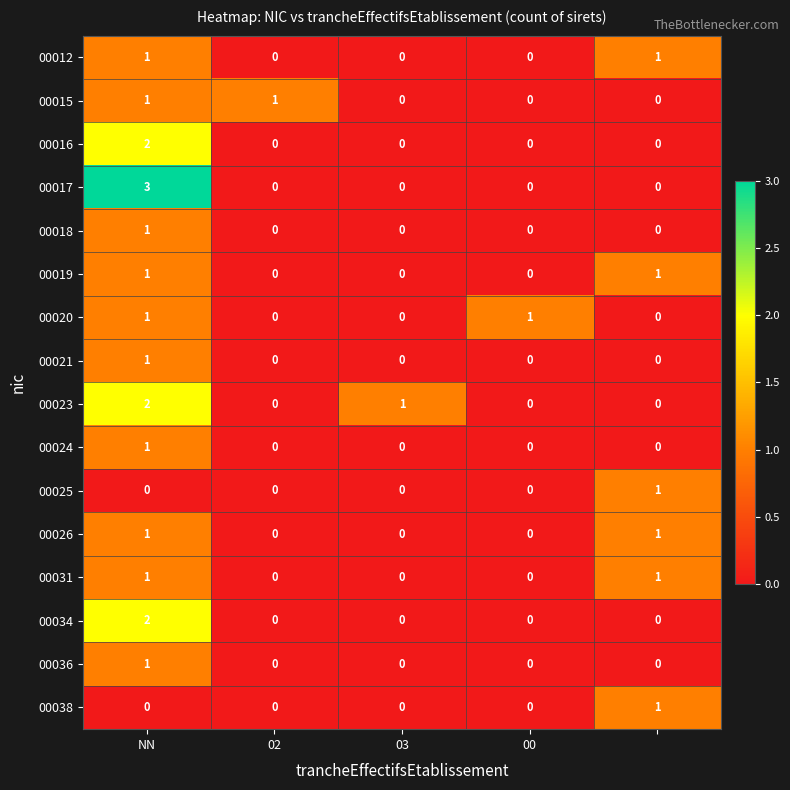

Count the 00038 values in the range 0 to 1.

5